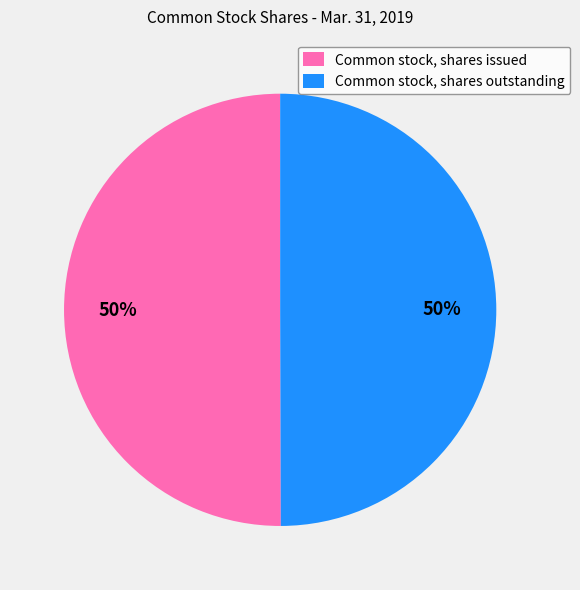

To the nearest percent, what portion does Common stock, shares outstanding represent?

50%